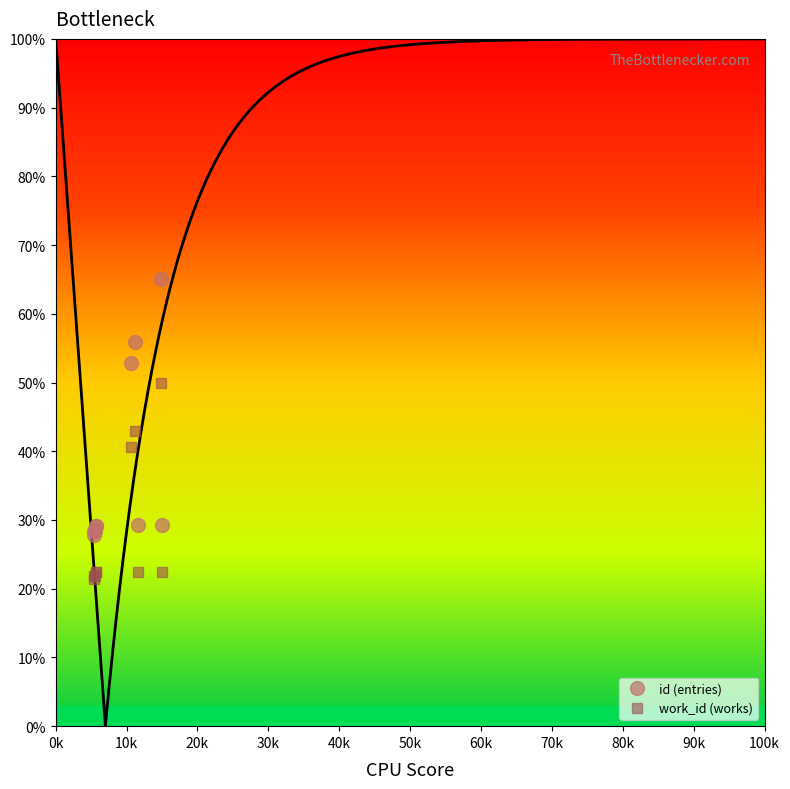

True or false: the data has more than 2 interior local peaks.

False